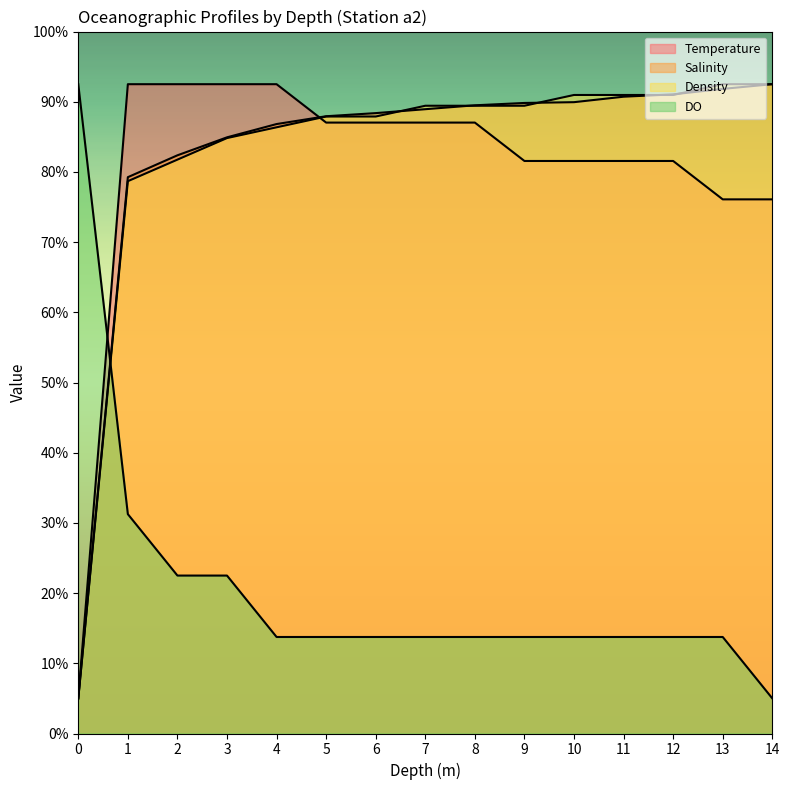

The Salinity series shows 3.3 at 0. True or false?

False